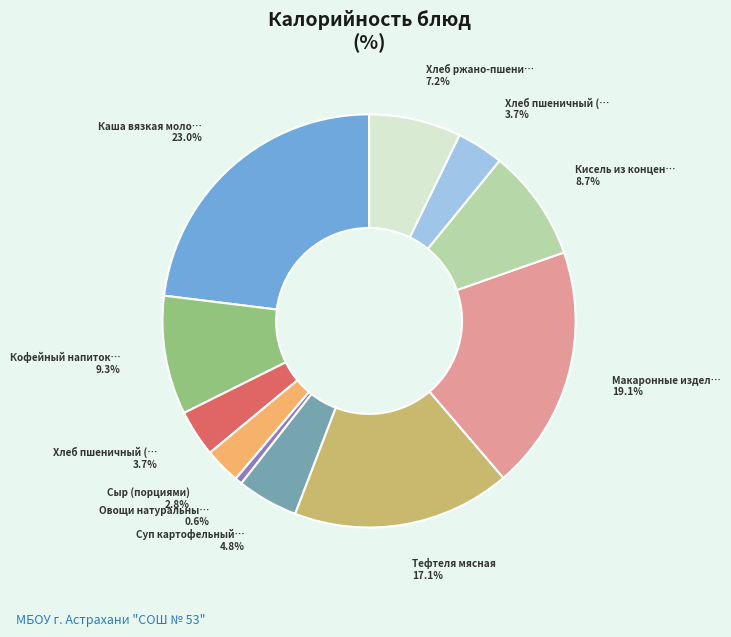

Is there a majority slice in this chart?

No